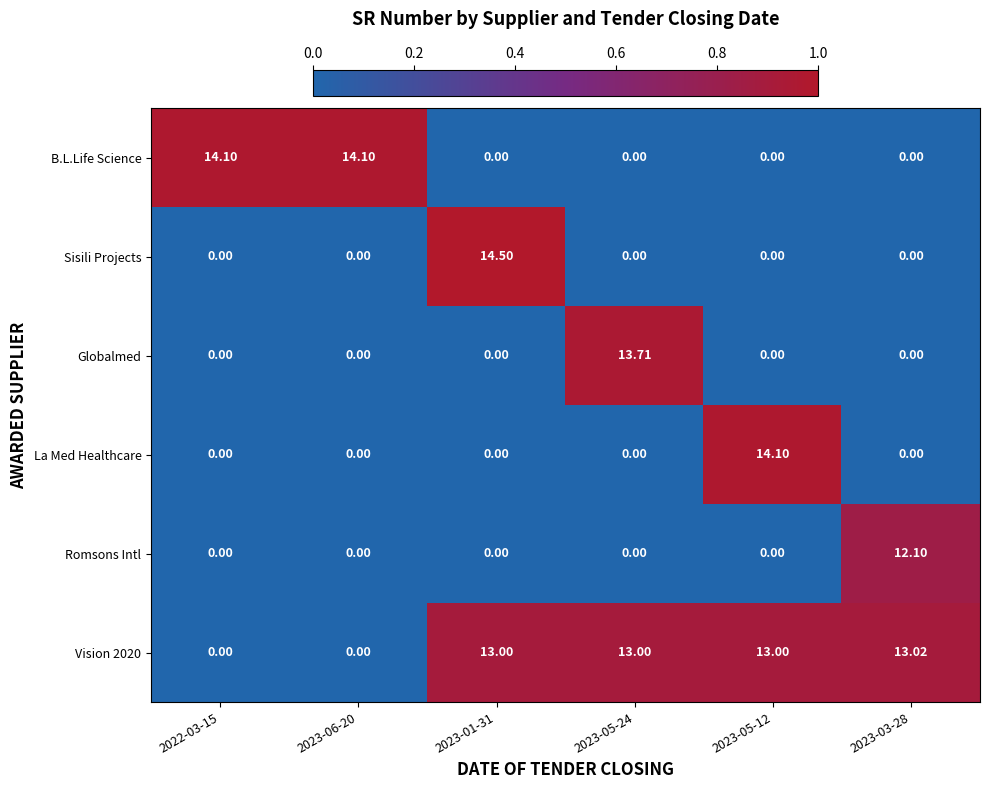

Is the value of La Med Healthcare at 2023-05-12 greater than the value of Globalmed at 2022-03-15?

Yes